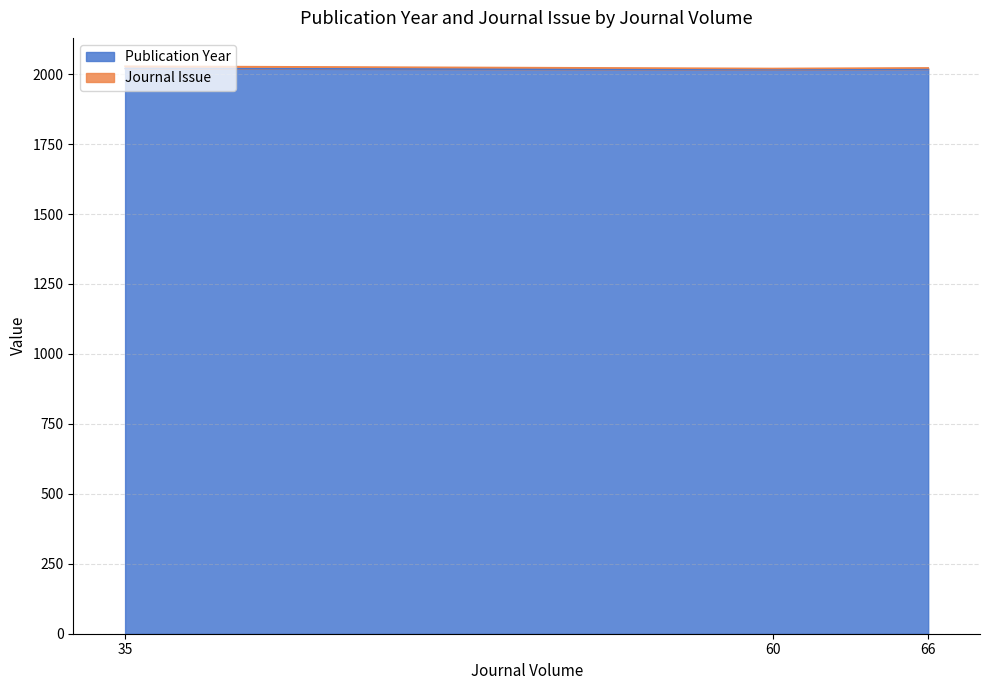

At which category does the chart reach its peak across all series?

35